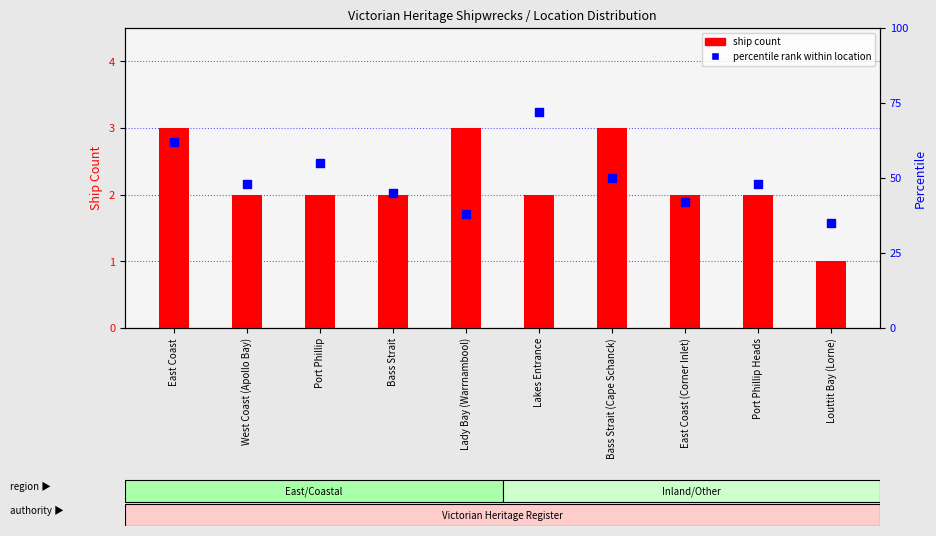

At which category is the sum across all series the highest?

Lakes Entrance